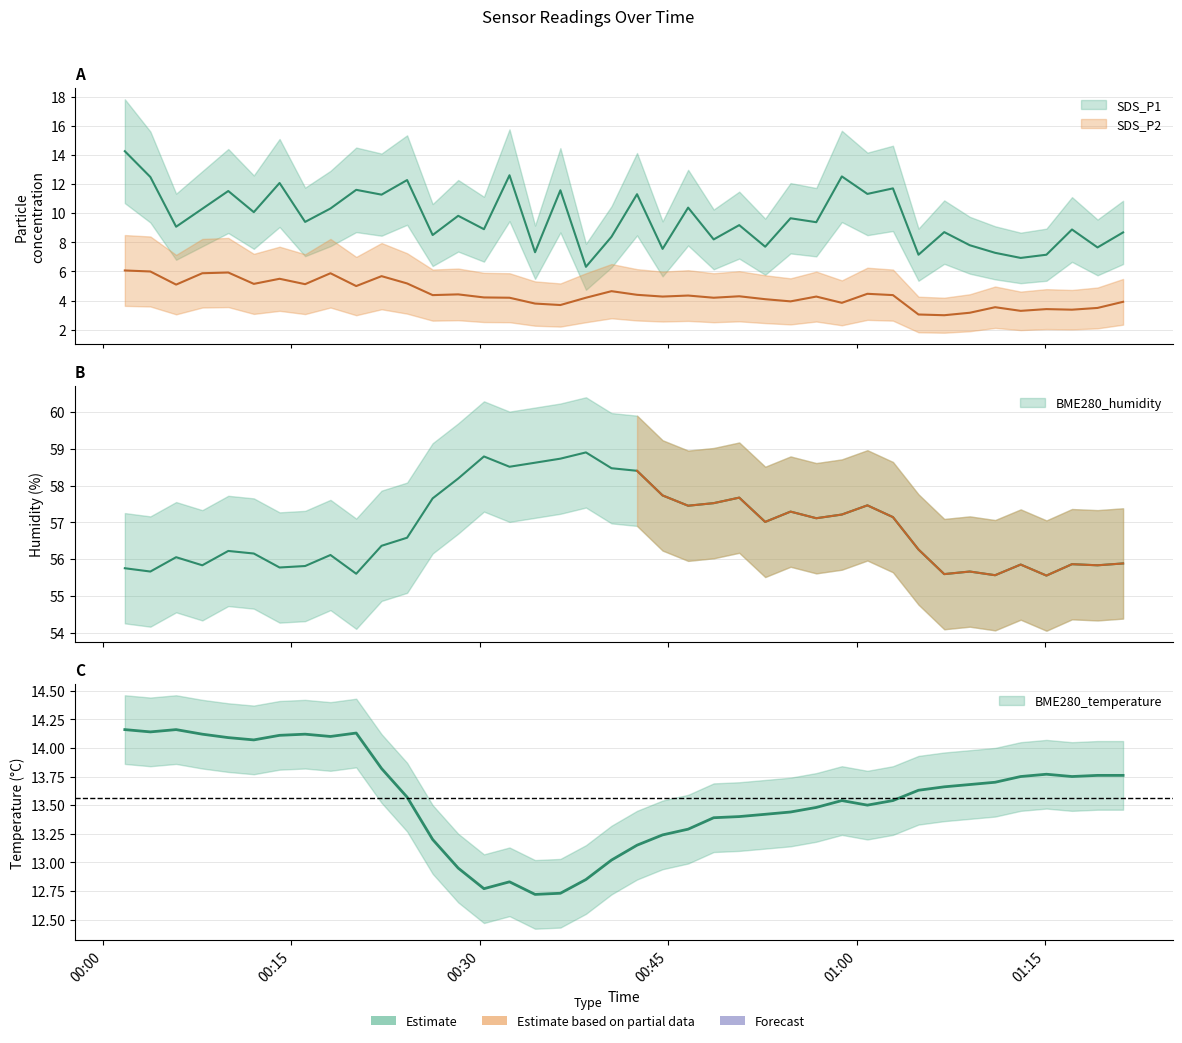

What is the value of the SDS_P1 point at the 27th from the left?

9.7